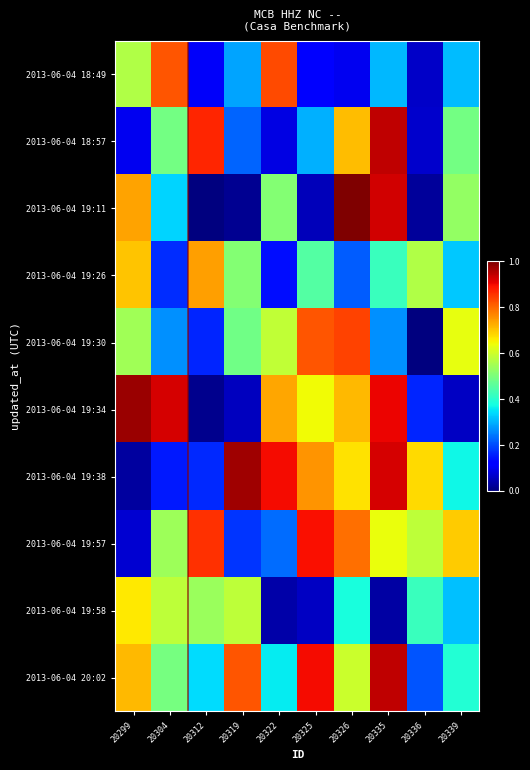

At 20326, list the series in order from largest to smallest.

2013-06-04 19:11, 2013-06-04 19:30, 2013-06-04 19:57, 2013-06-04 19:34, 2013-06-04 18:57, 2013-06-04 19:38, 2013-06-04 20:02, 2013-06-04 19:58, 2013-06-04 19:26, 2013-06-04 18:49